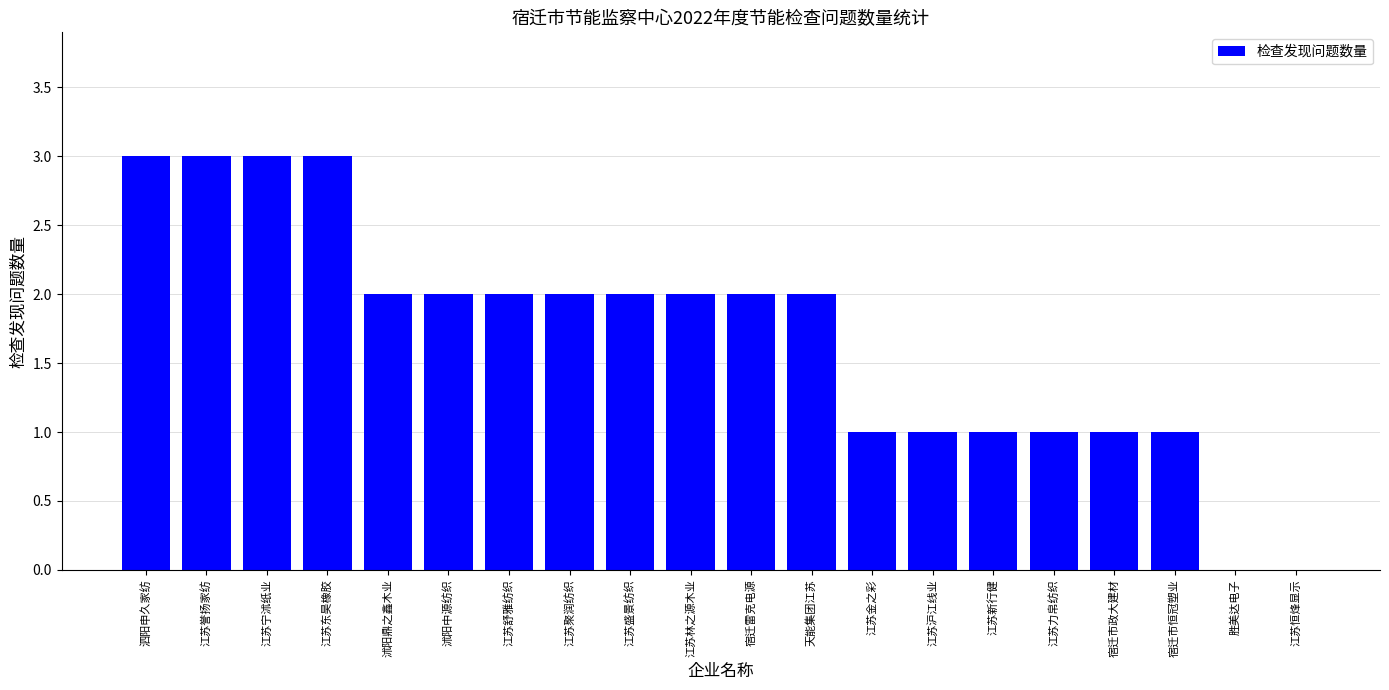

What is the difference between the values at 江苏沪江线业 and 江苏林之源木业?

1